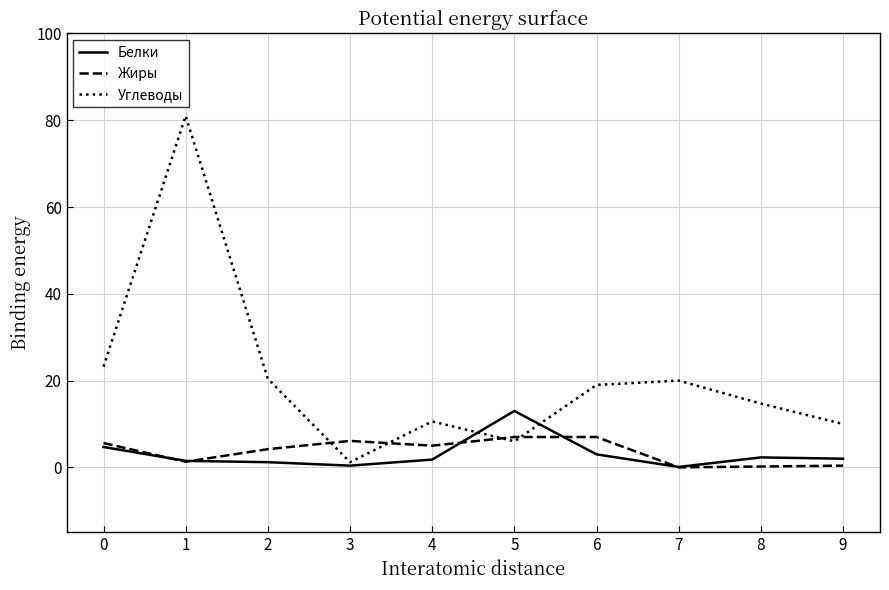

How many lines are shown in the chart?

3